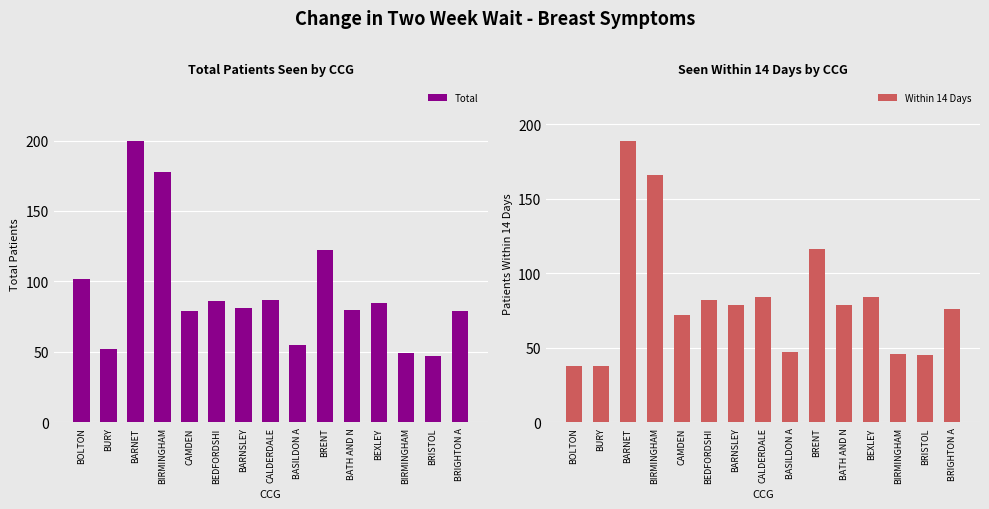

Which series has the largest total across all categories?

Total